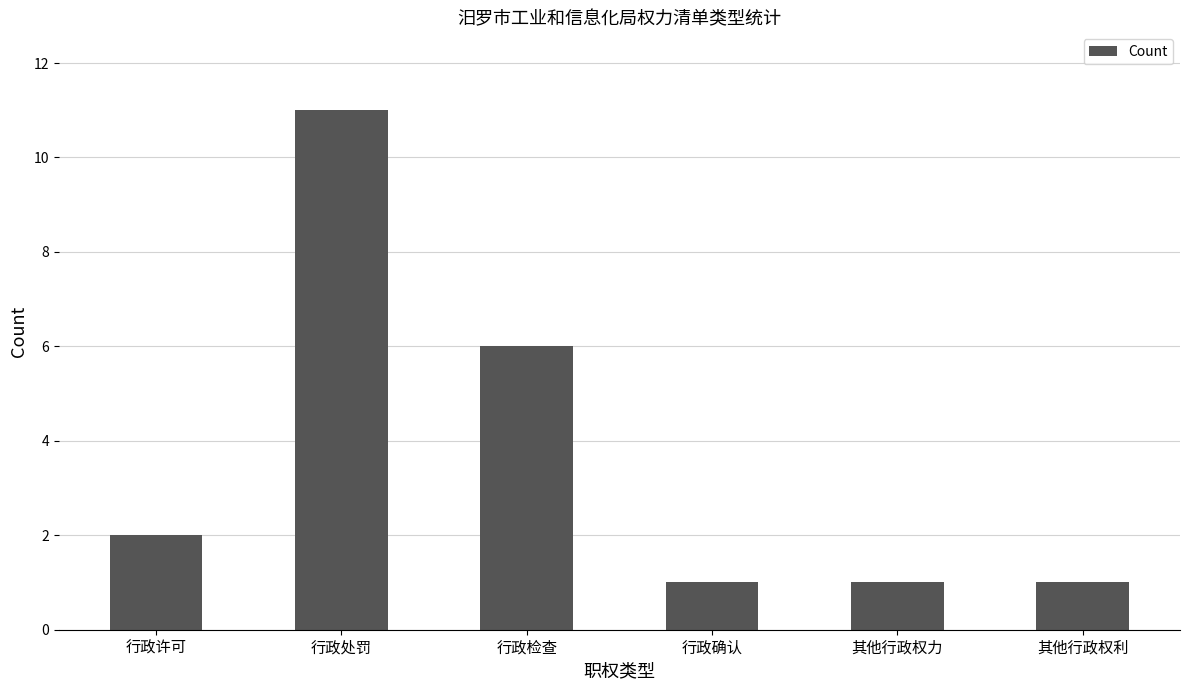

What is the greatest value displayed?

11